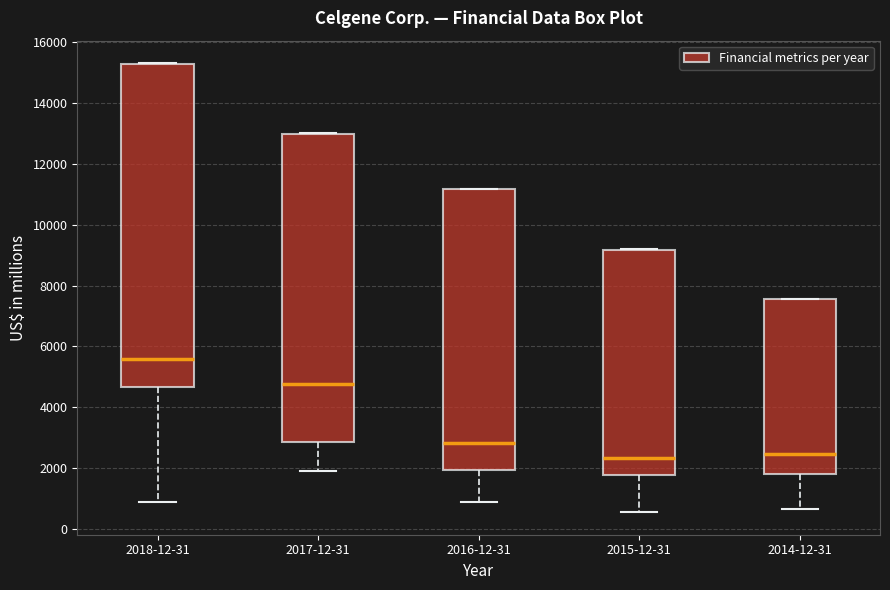

Which box is the tallest, from its lower edge to its upper edge?

2018-12-31